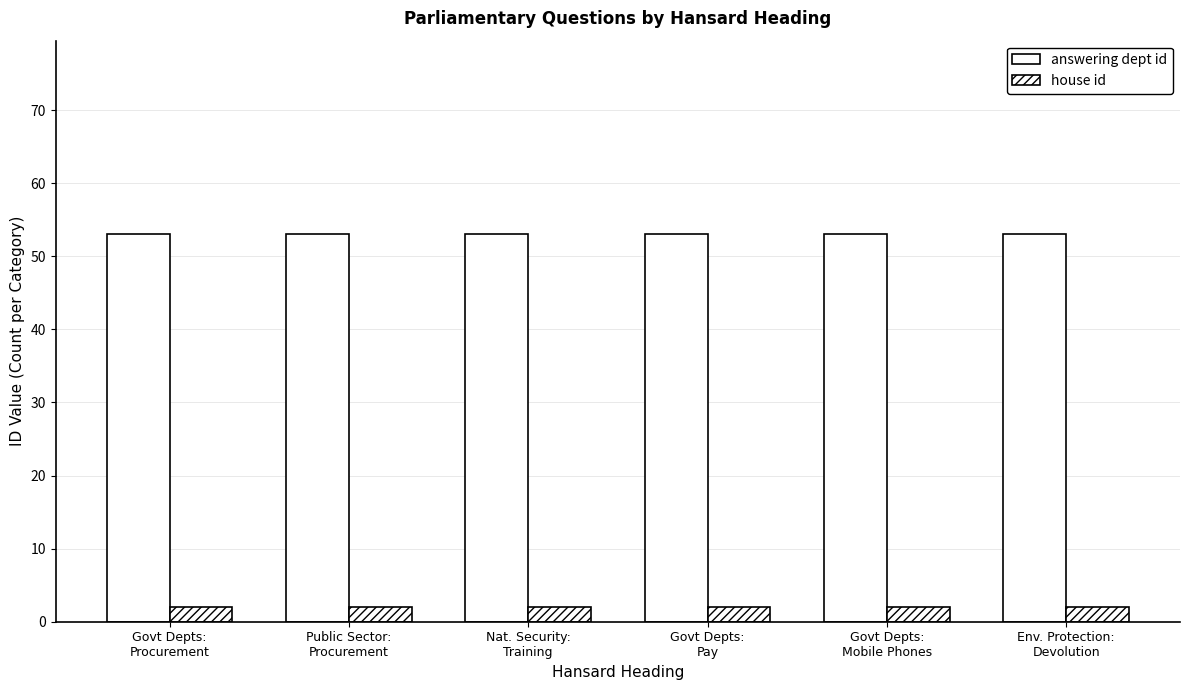

What is the value of the answering dept id bar at the 1st from the left?

53